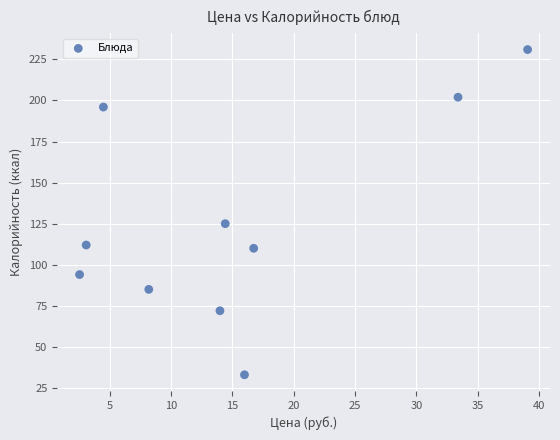

What is the range of Y values (max minus min)?

198